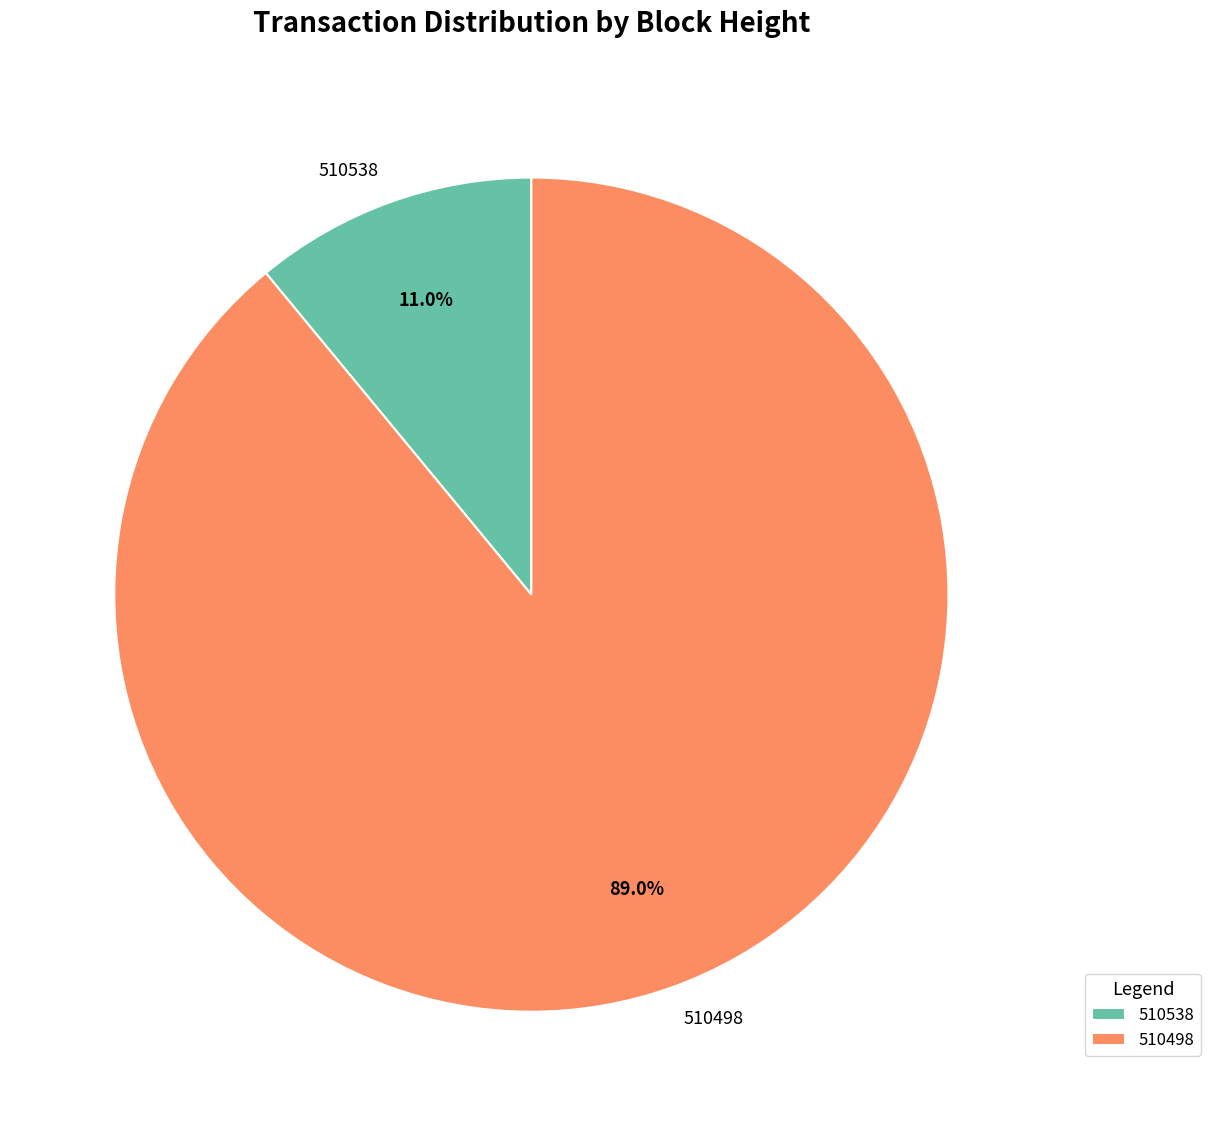

How many slices are in this pie chart?

2